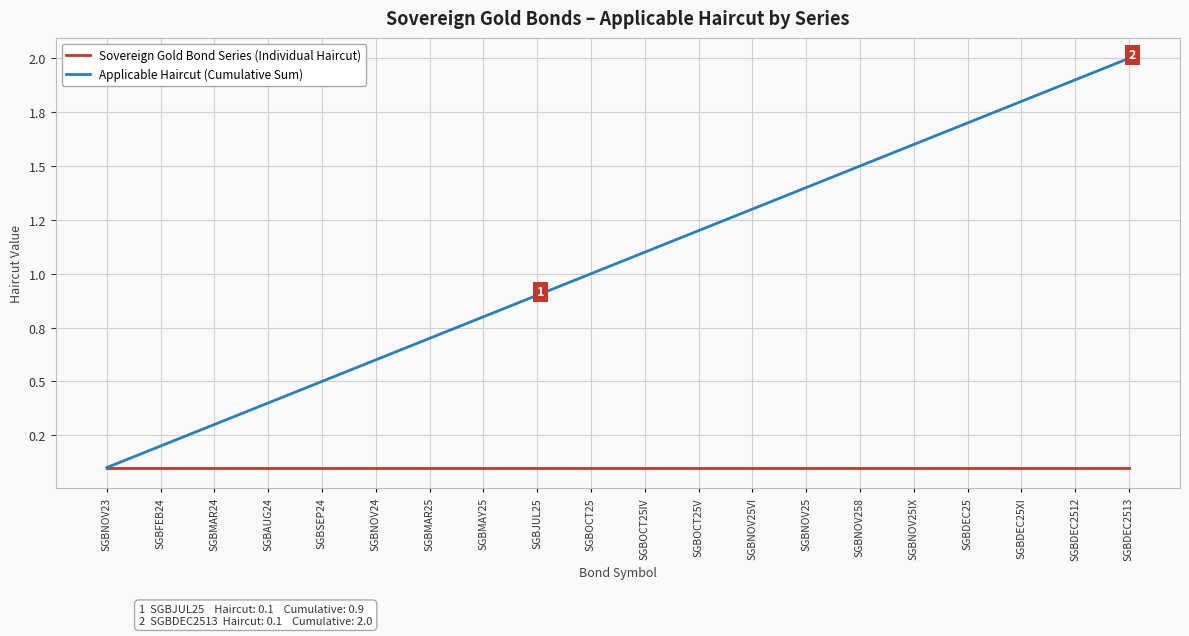

What is the value of the Applicable Haircut (Cumulative Sum) point at the 3rd from the left?

0.3